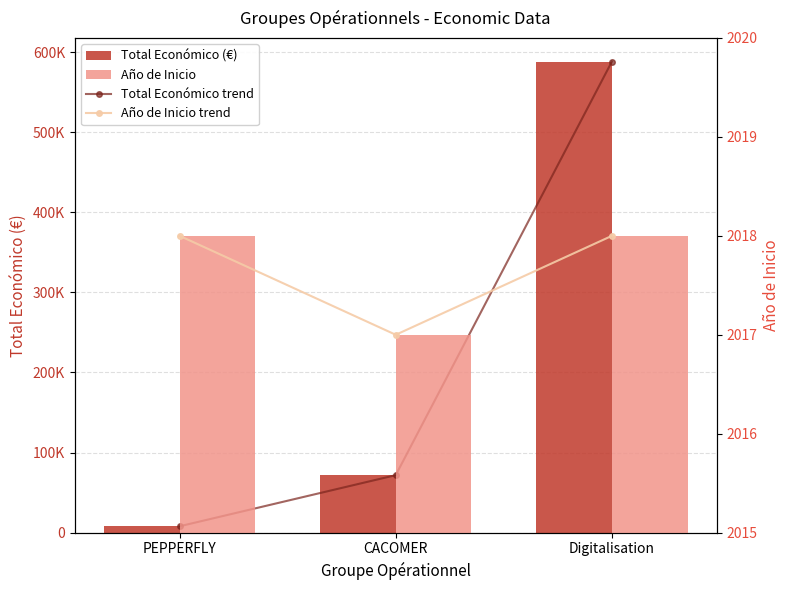

Count the Año de Inicio trend values in the range 2017 to 2018.

3